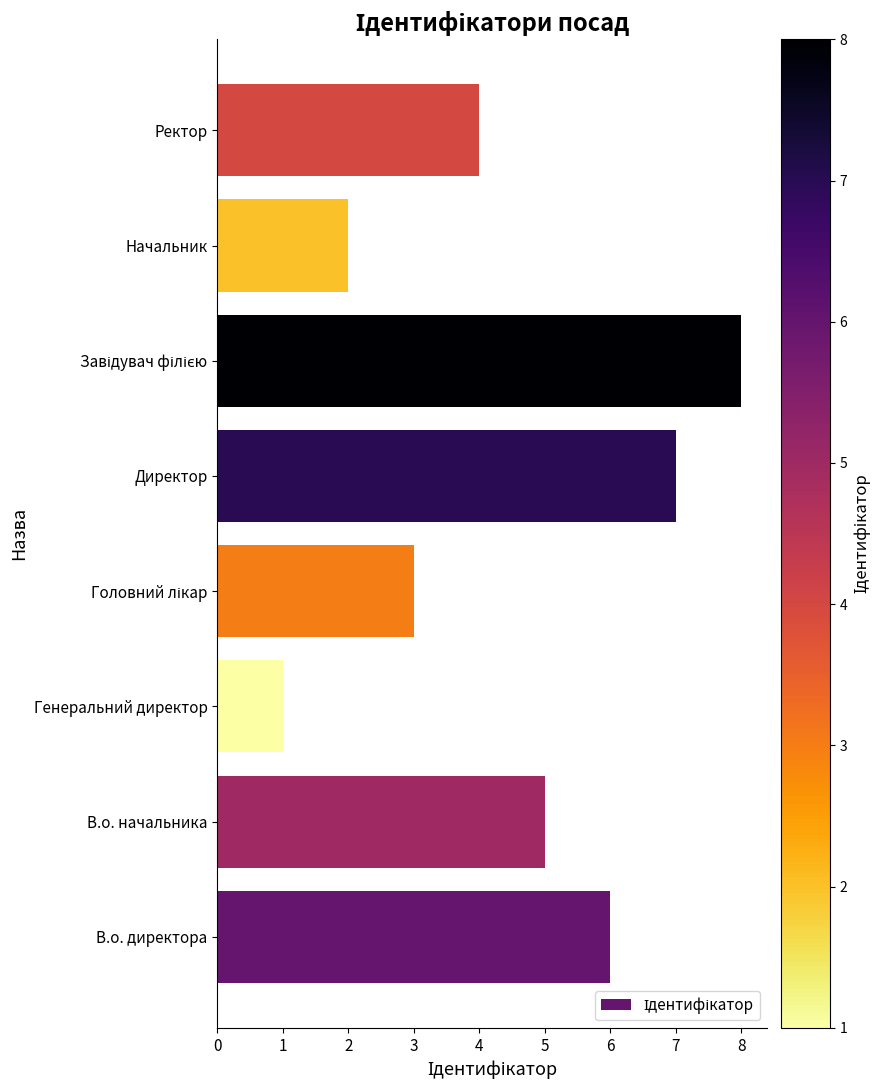

What is the sum of all values?

36